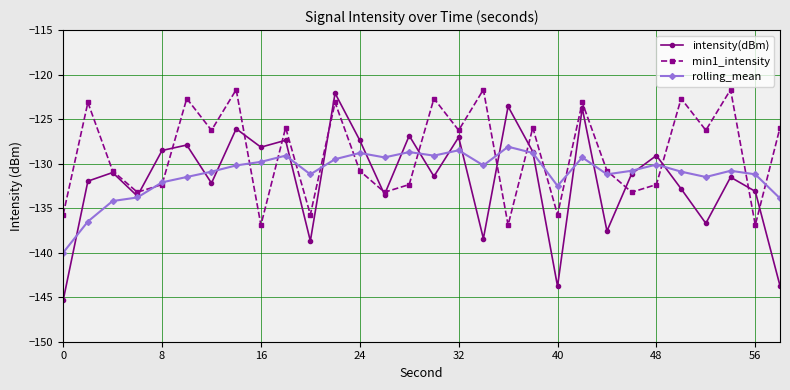

How many lines are shown in the chart?

3